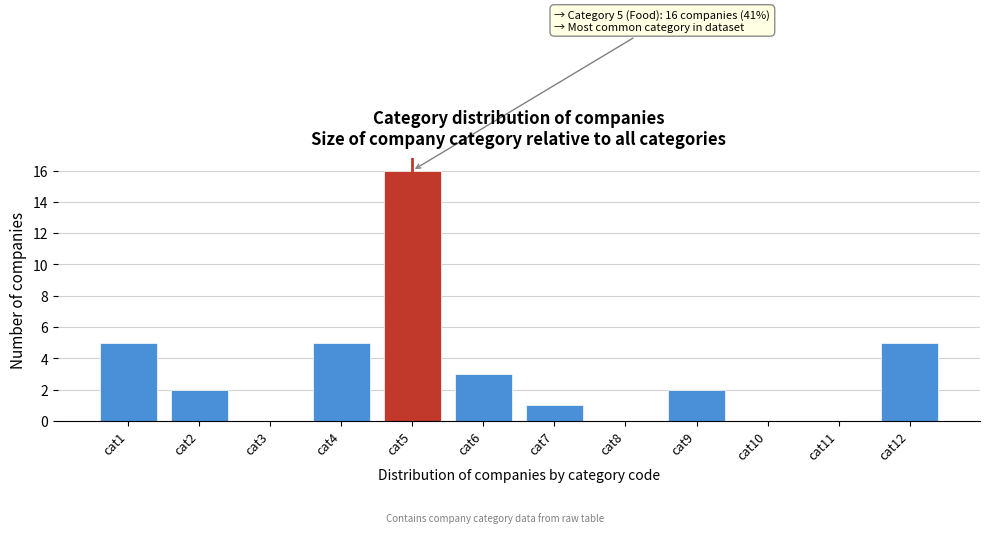

Over which range of the x-axis is the bar tallest?

4.5 to 5.5